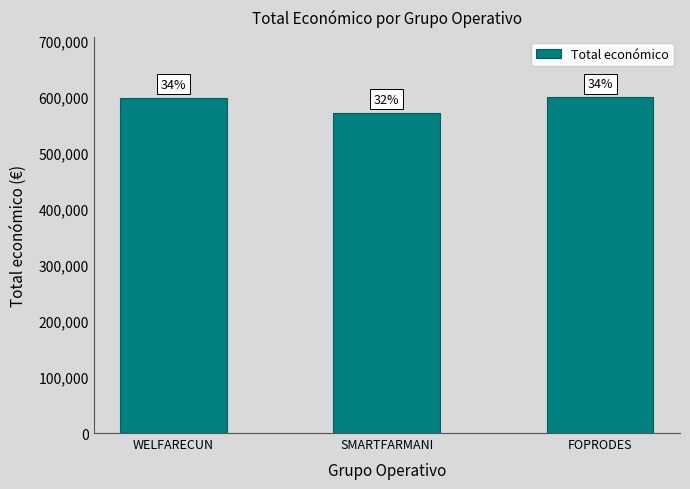

Are the bars horizontal?

No